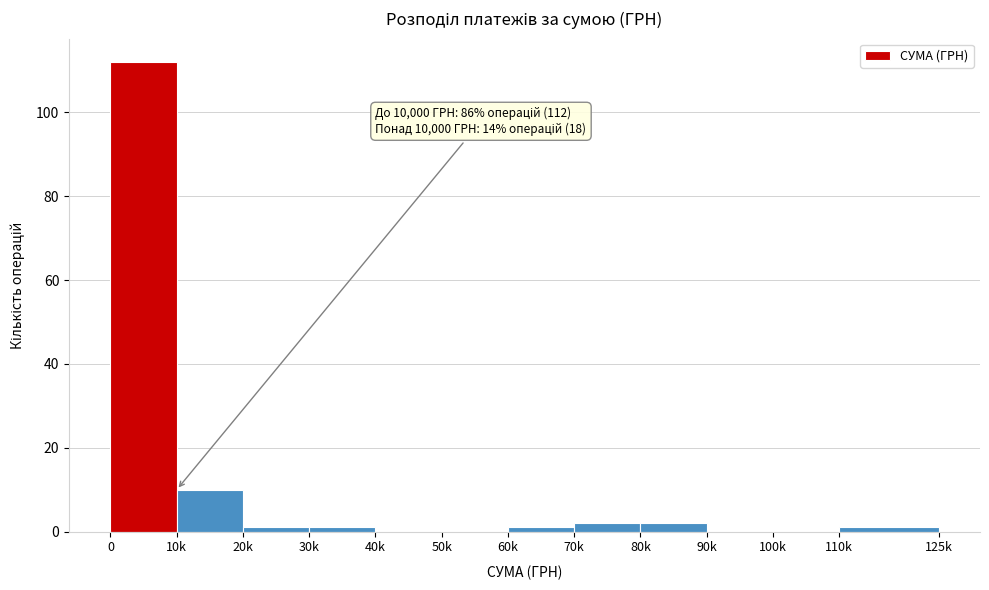

Reading right to left, extract all data points from this chart.

110k=1	100k=0	90k=0	80k=2	70k=2	60k=1	50k=0	40k=0	30k=1	20k=1	10k=10	0=112